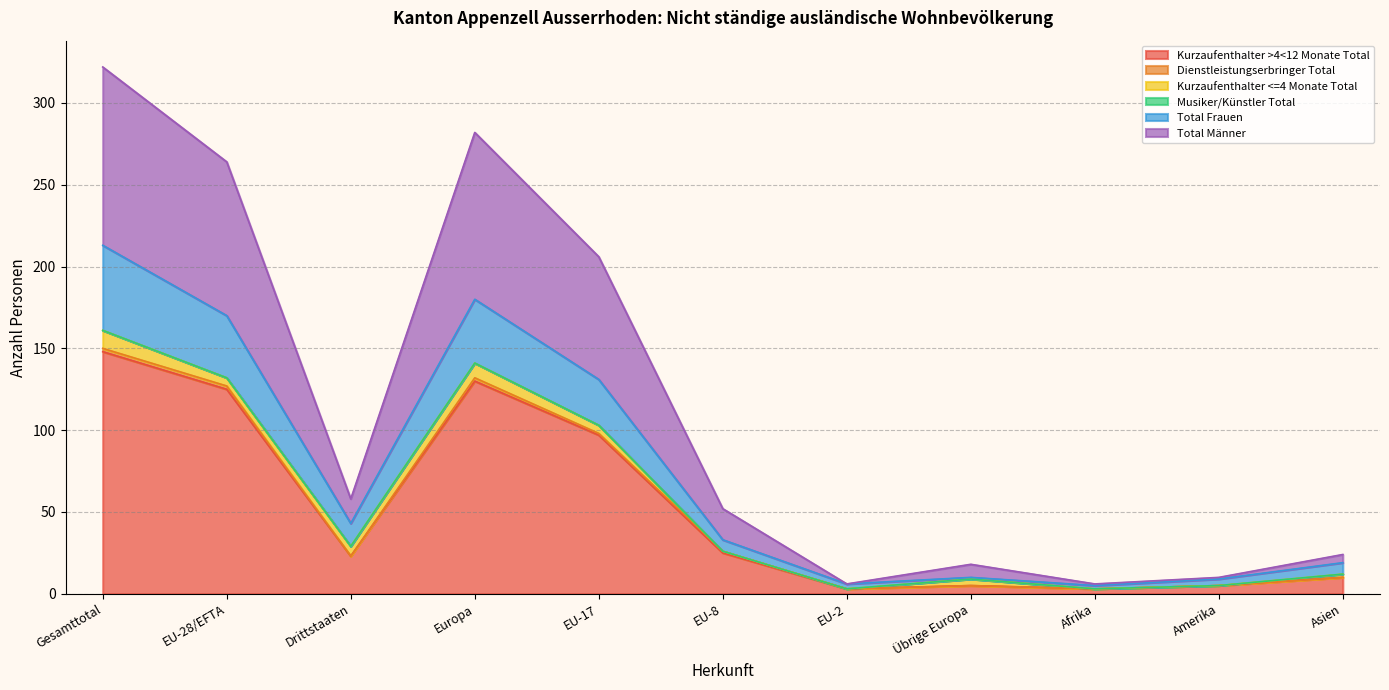

Which category has the highest value in the Kurzaufenthalter >4<12 Monate Total series?

Gesamttotal